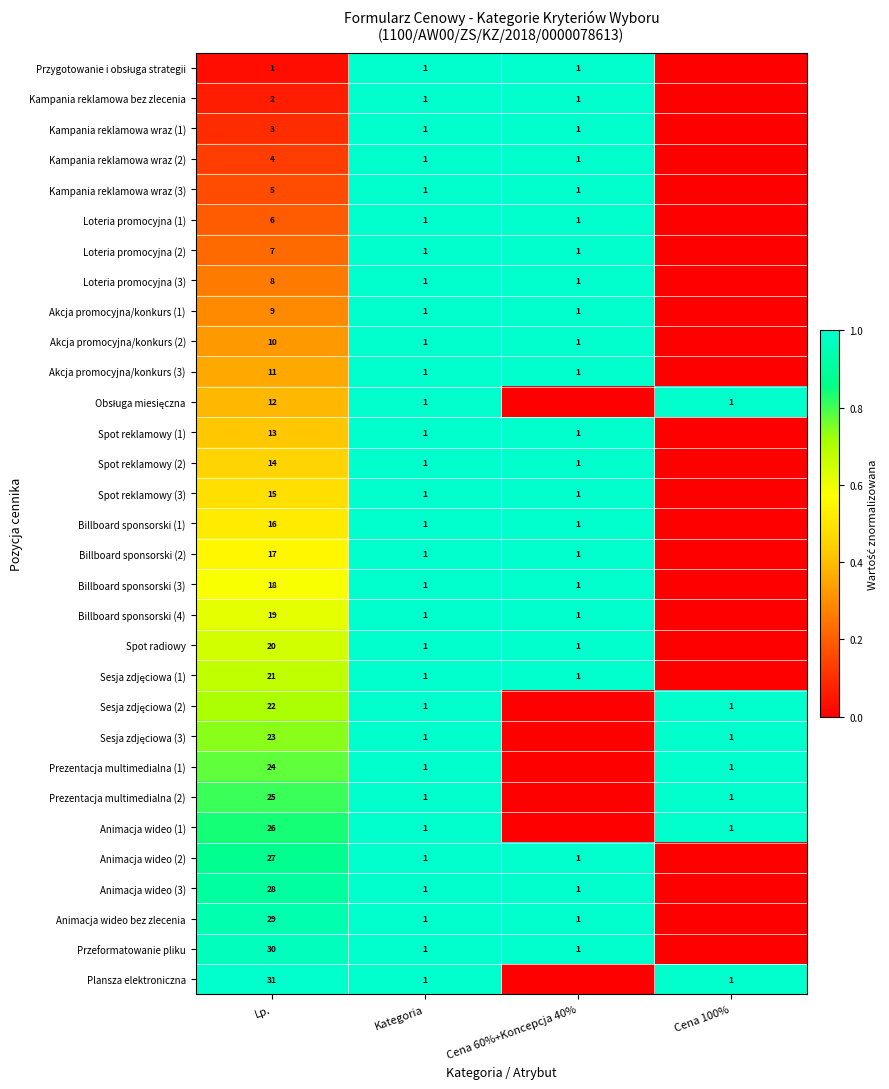

The value of Akcja promocyjna/konkurs (3) at Kategoria is 1. True or false?

True